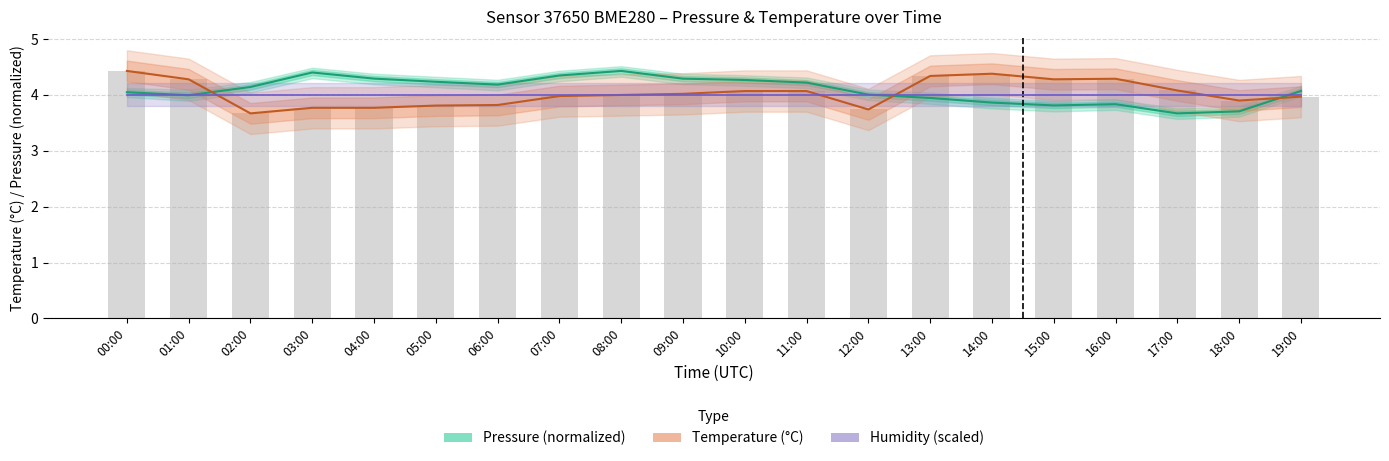

Is it true that Pressure (normalized) equals 4.0 at 01:00?

True